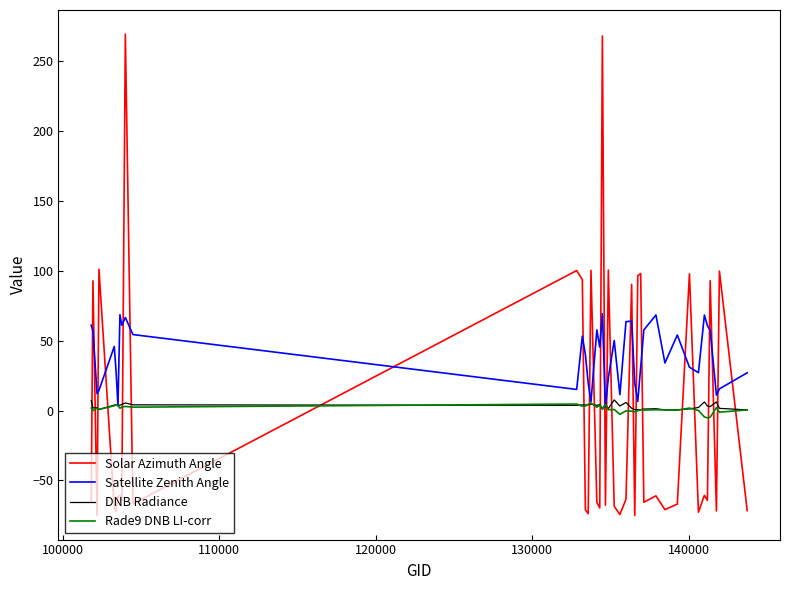

What is the minimum value shown in the chart?

-75.1